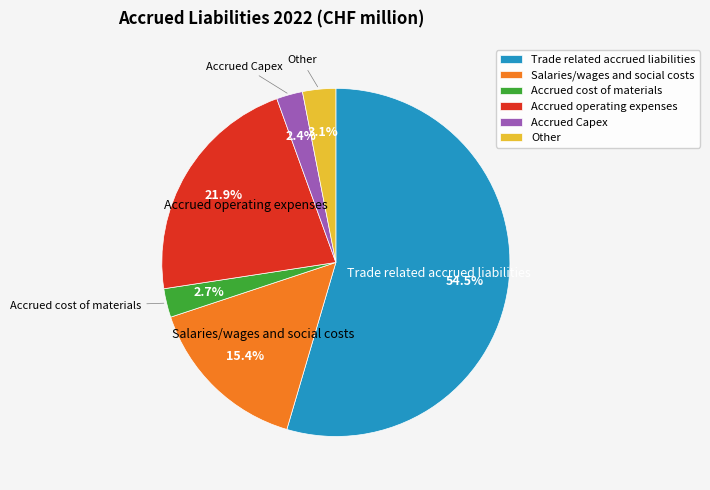

How many slices are in this pie chart?

6